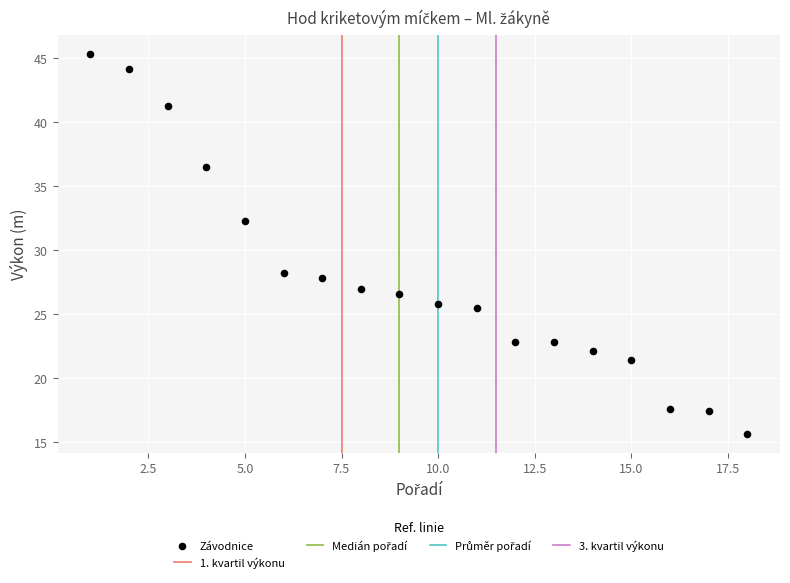

What Y value in the scatter plot is closest to 30?

28.2